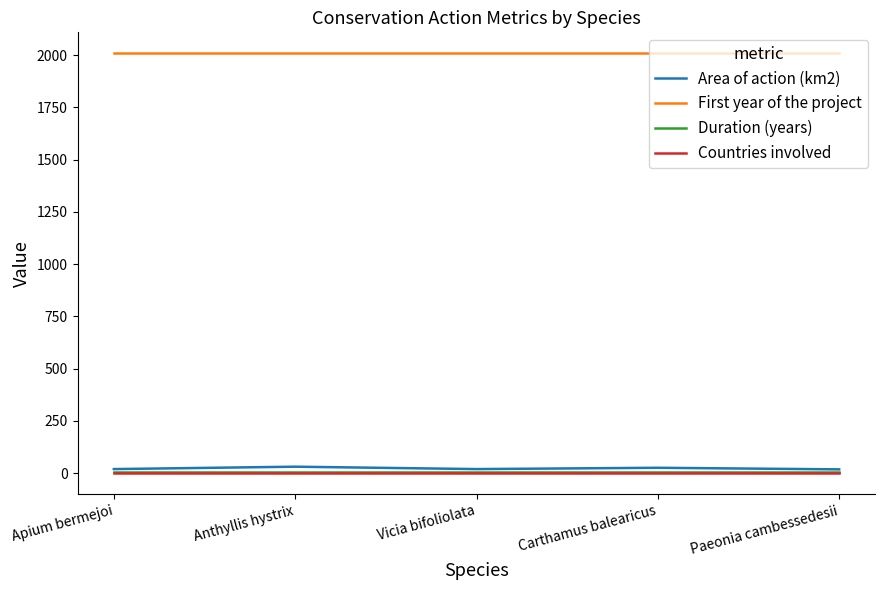

What is the maximum value for First year of the project?

2009.0